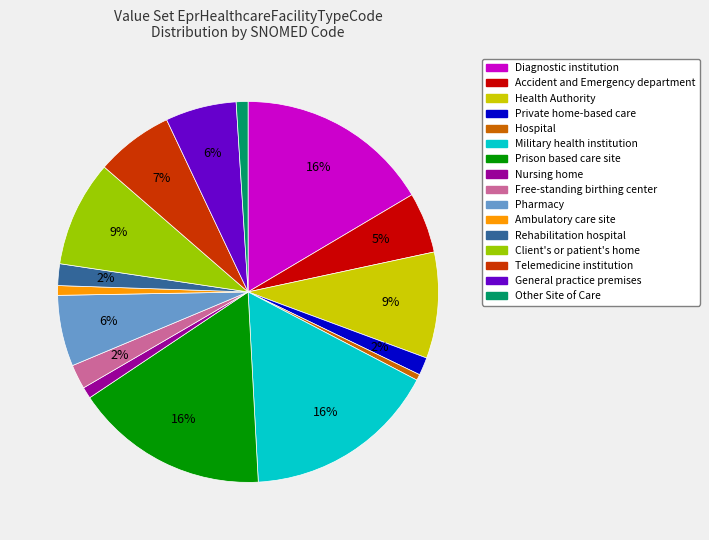

Which has a higher value, Pharmacy or Diagnostic institution?

Diagnostic institution